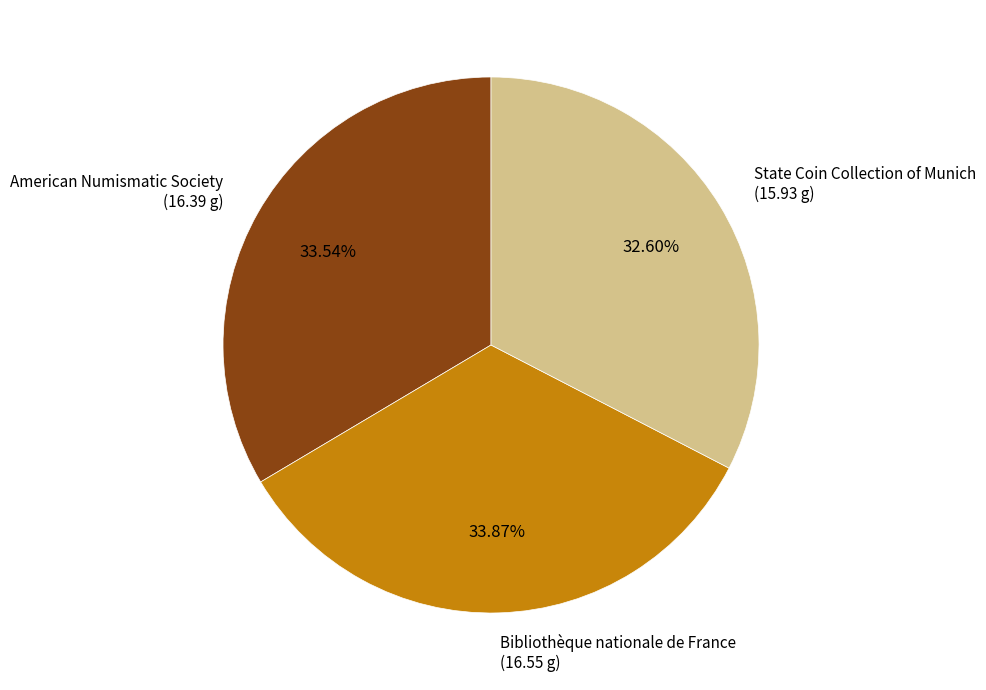

Is there any slice that represents more than half of the pie?

No